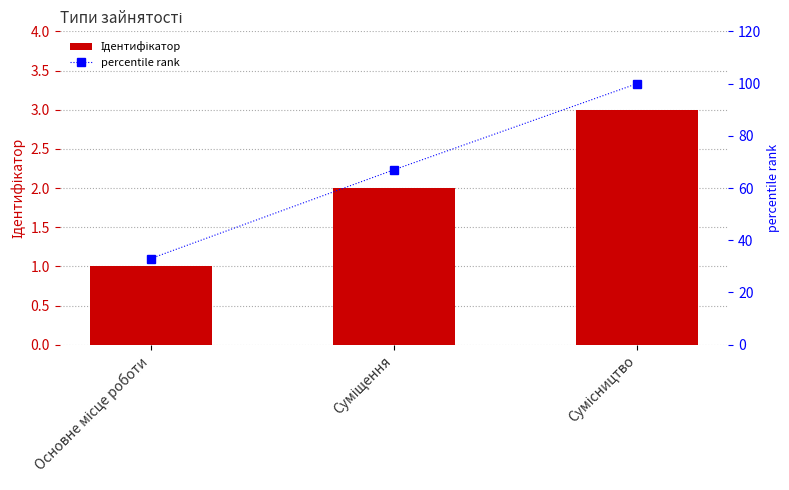

Is it true that Ідентифікатор equals 1 at Суміщення?

False